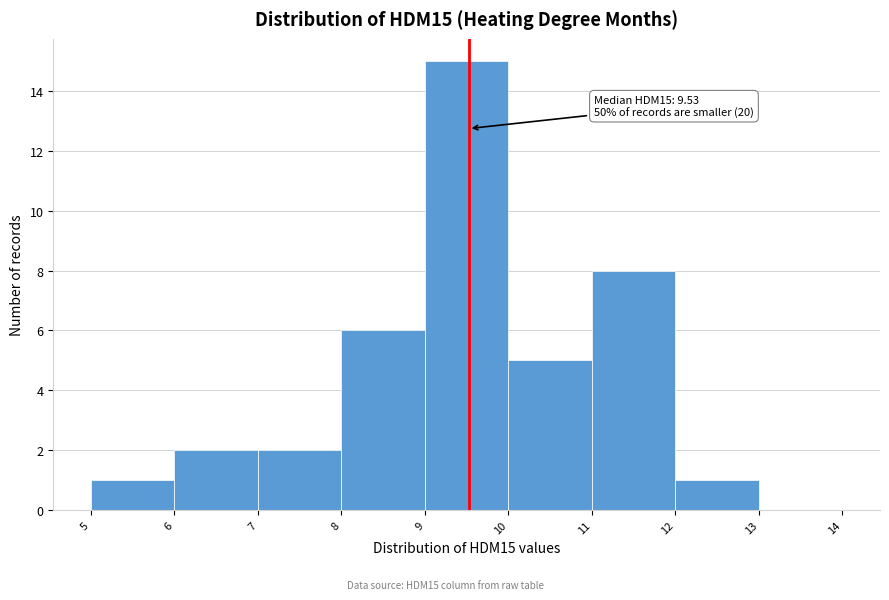

Which range on the x-axis has the tallest bar?

9 to 10